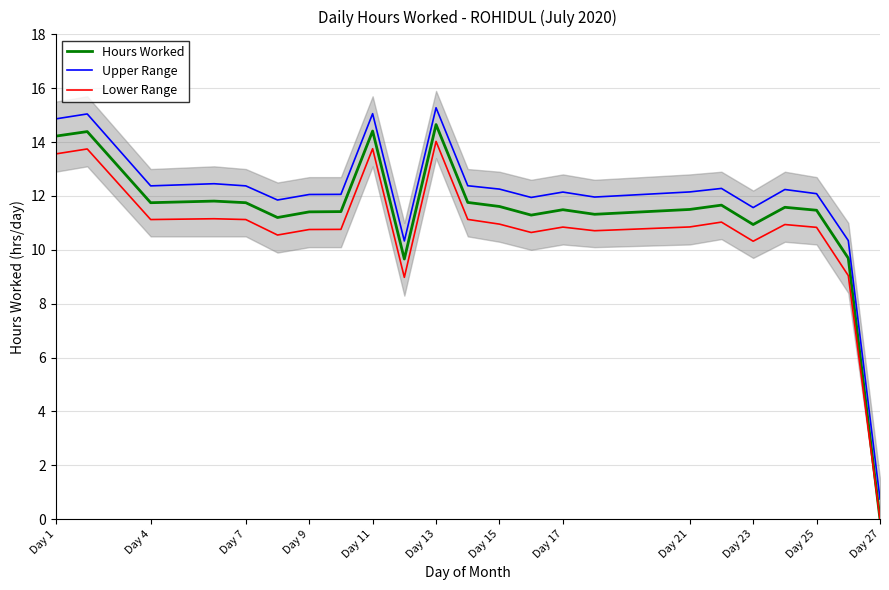

How many lines are shown in the chart?

3